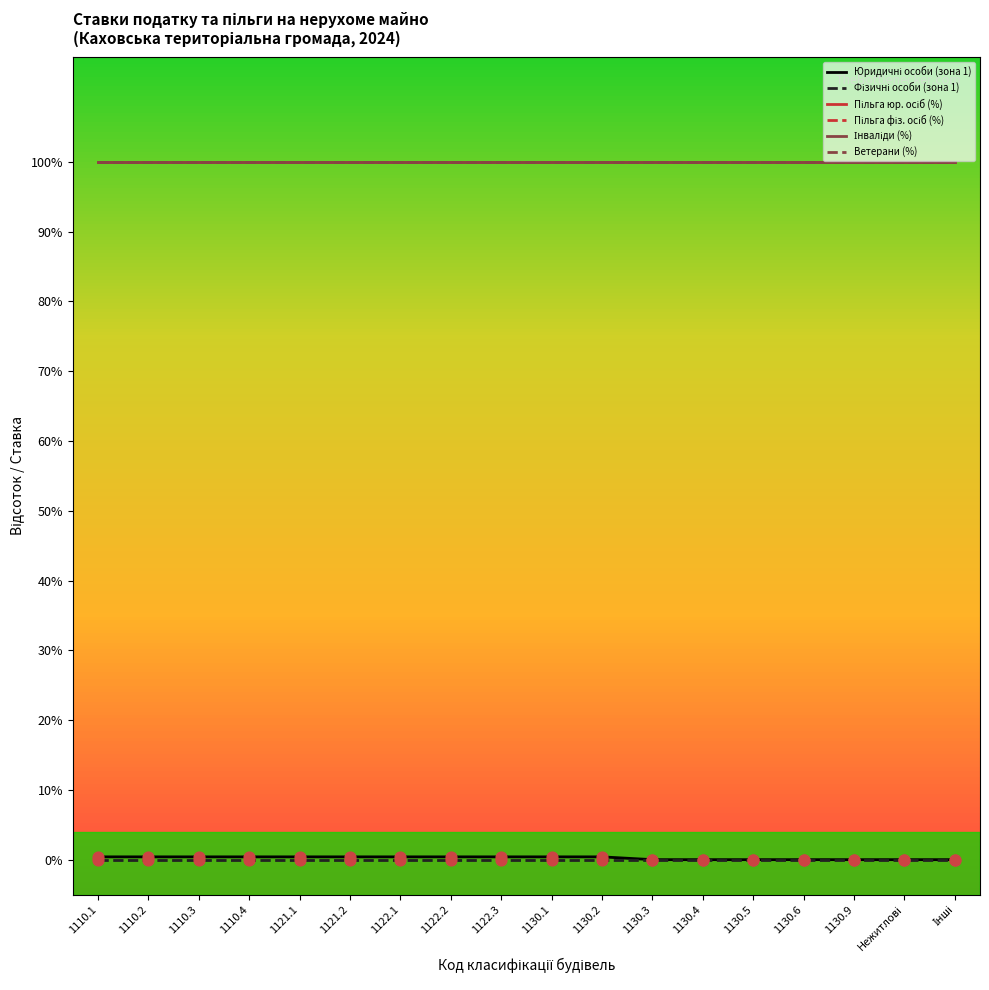

Does the chart have visible grid lines?

No